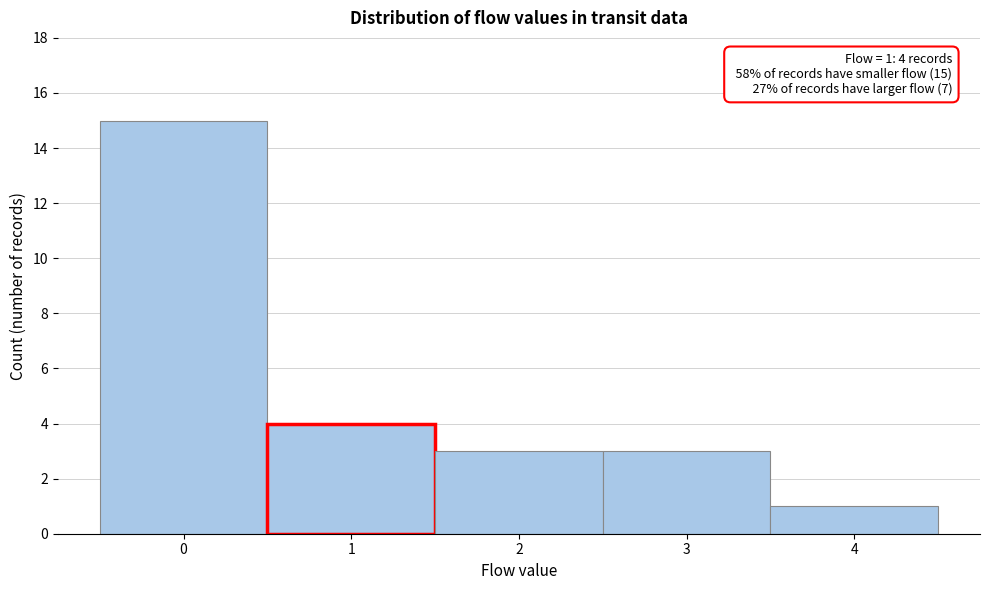

Which range on the x-axis has the tallest bar?

-0.5 to 0.5